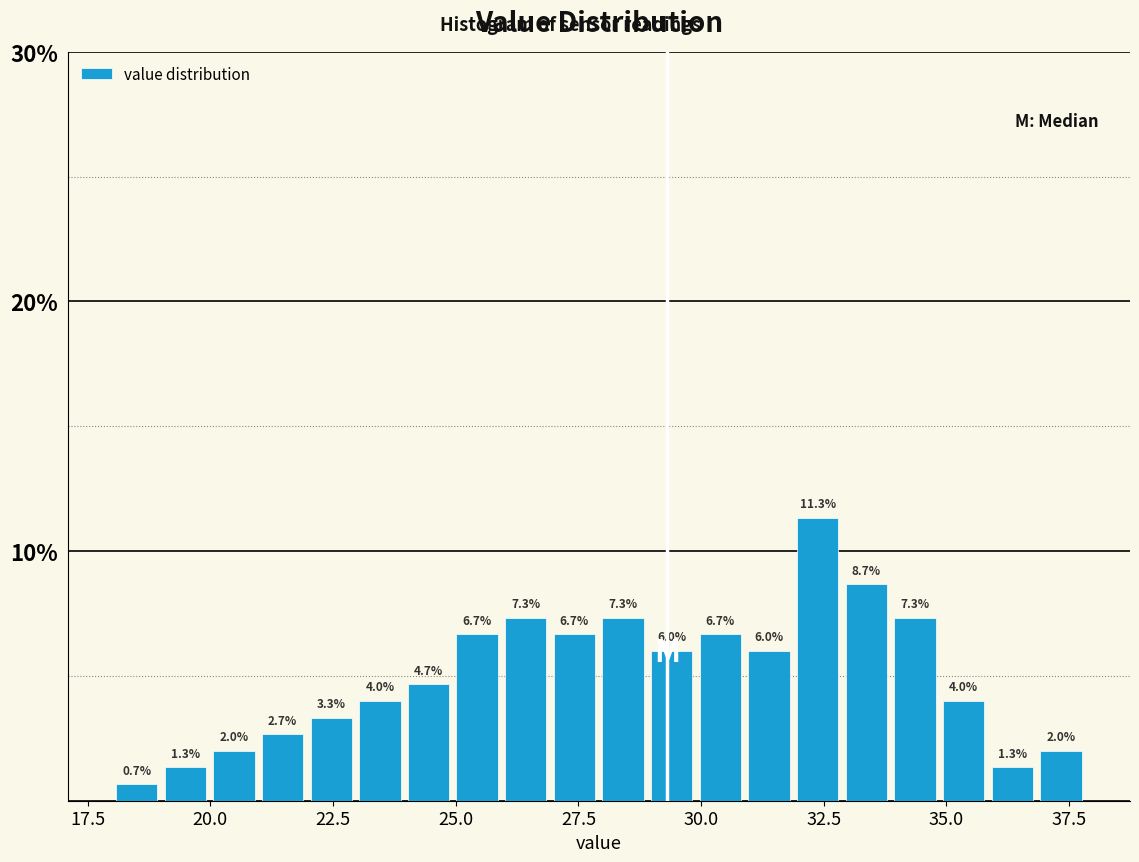

Around what value on the x-axis is the tallest bar? Give the approximate position of its centre, as read against the axis.

32.5